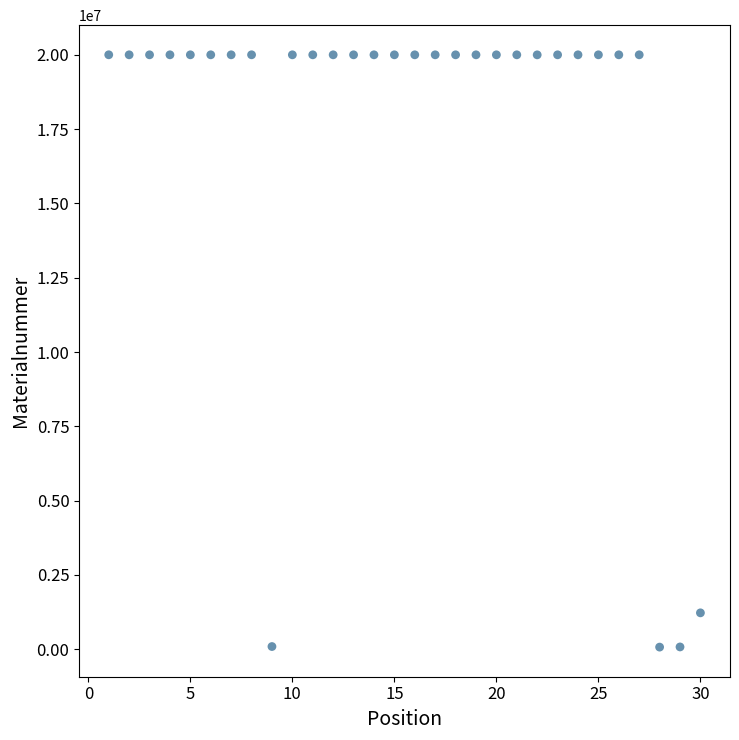

What Y value in the scatter plot is closest to 10036346?

1222569